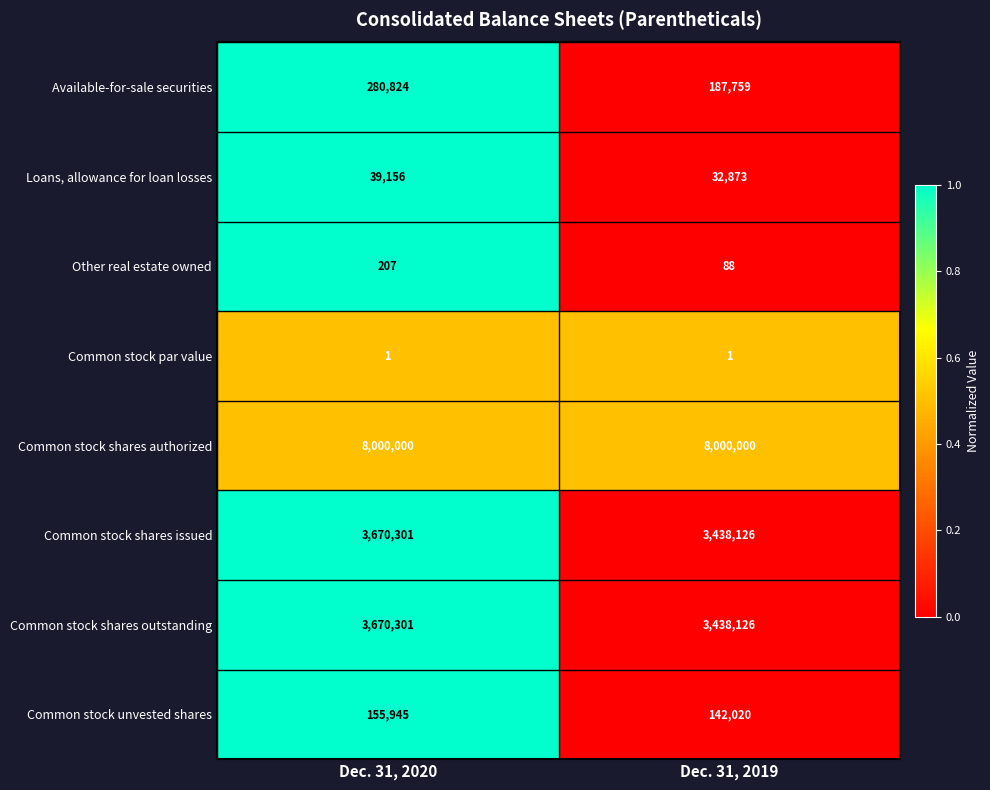

How many categories are shown in the chart?

2